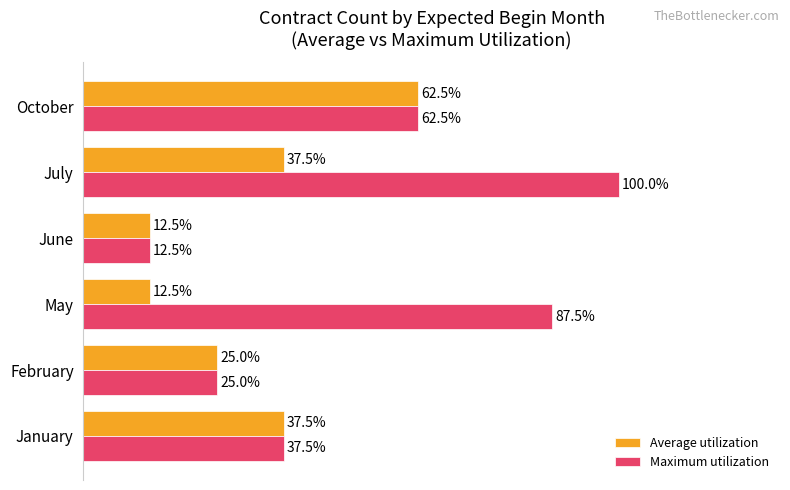

Which series changed the most between June and July?

Maximum utilization